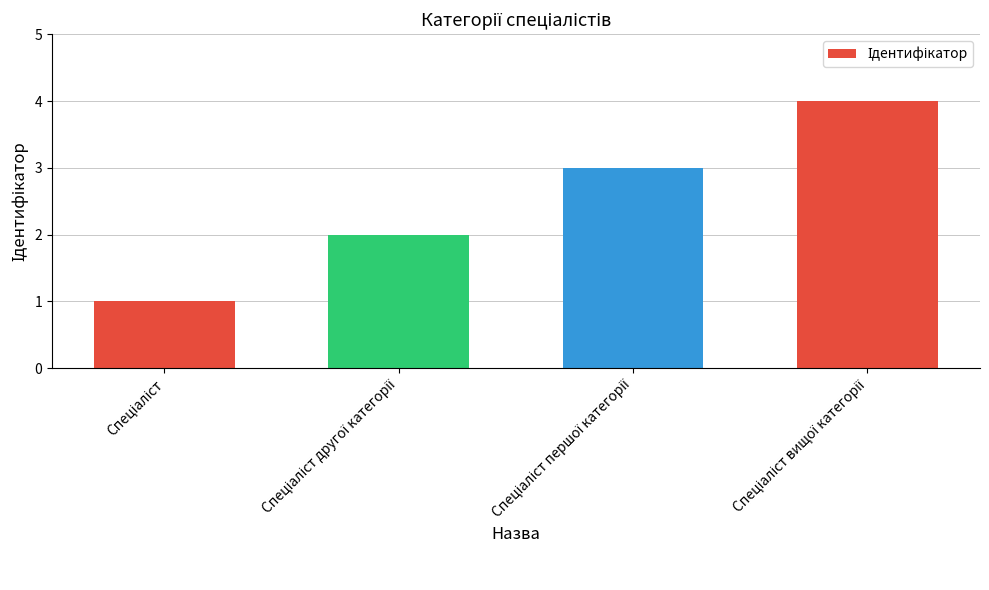

Reading right to left, transcribe all the data shown in this chart.

4	3	2	1